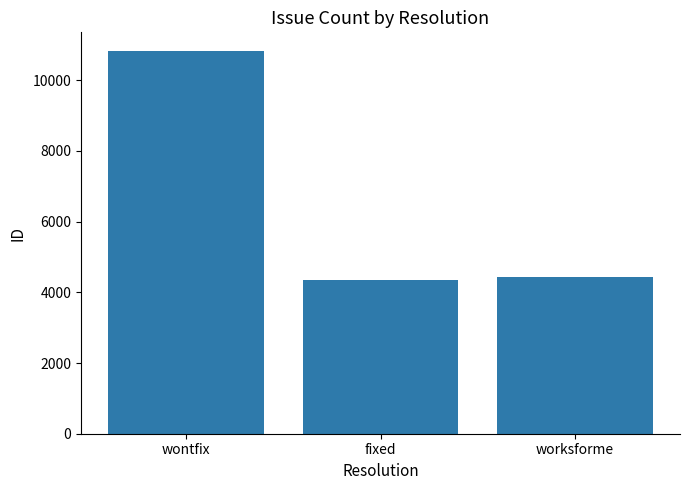

List the labels in order of value, largest first.

wontfix, worksforme, fixed